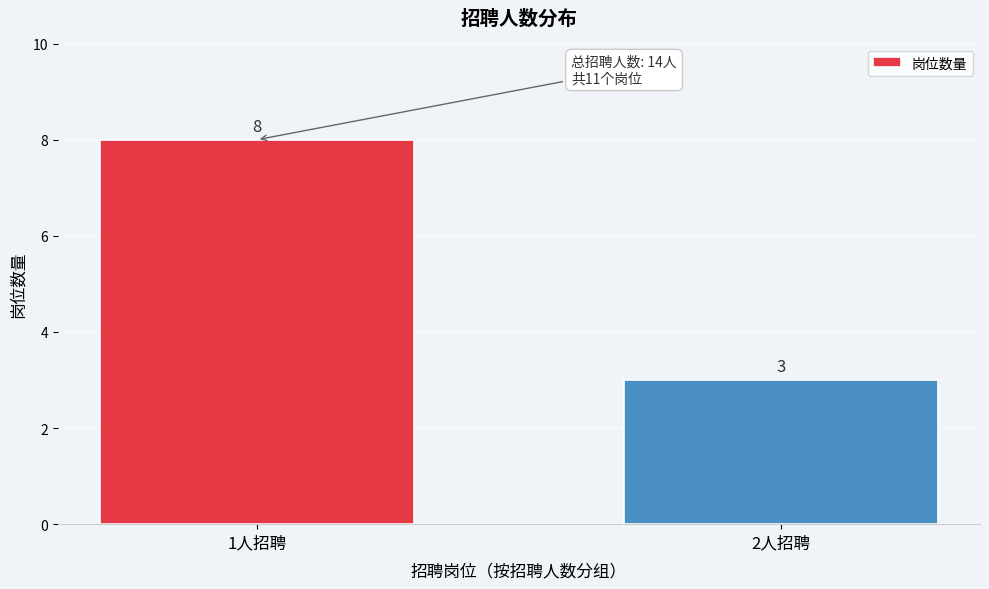

Reading left to right, what are all the values shown in this chart?

1人招聘=8	2人招聘=3